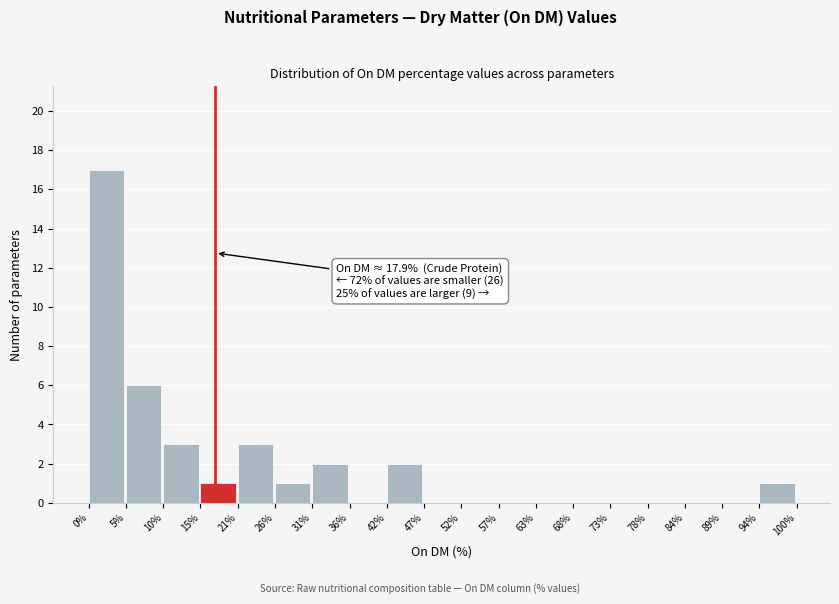

Which range on the x-axis has the tallest bar?

0% to 5%